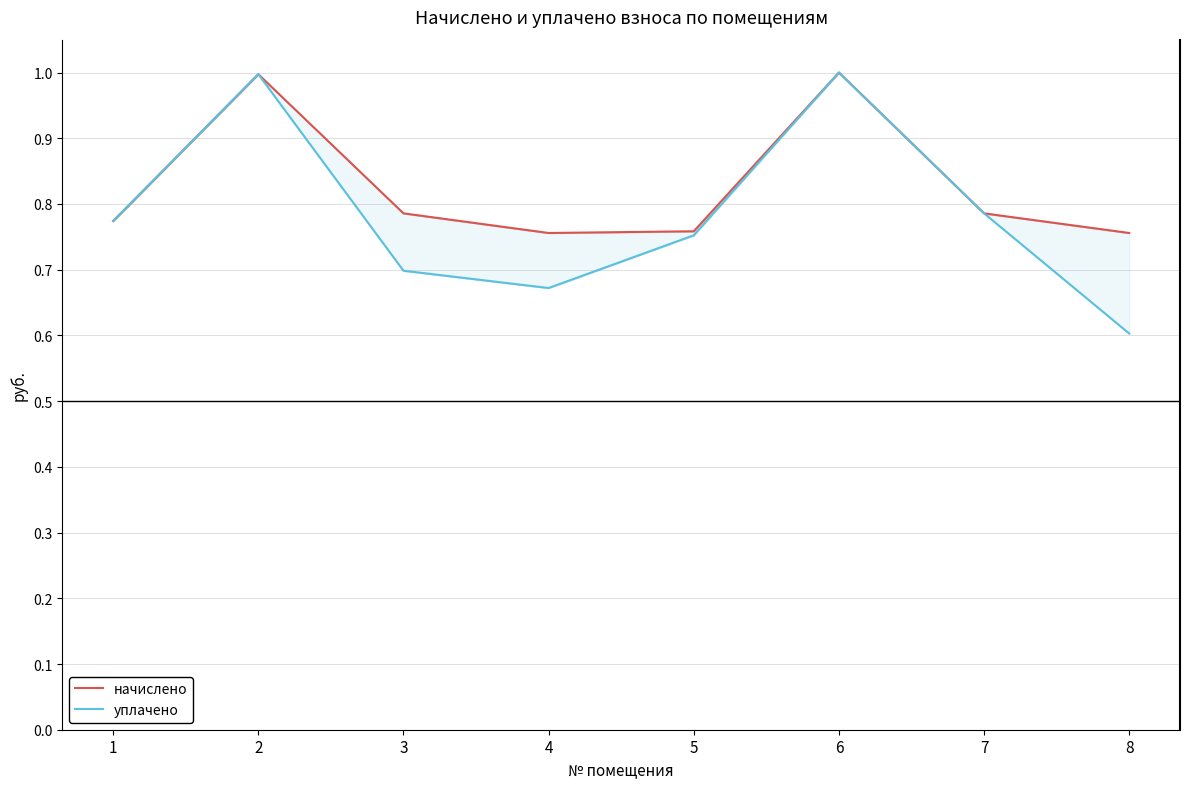

Read the начислено value at 6.

1.0